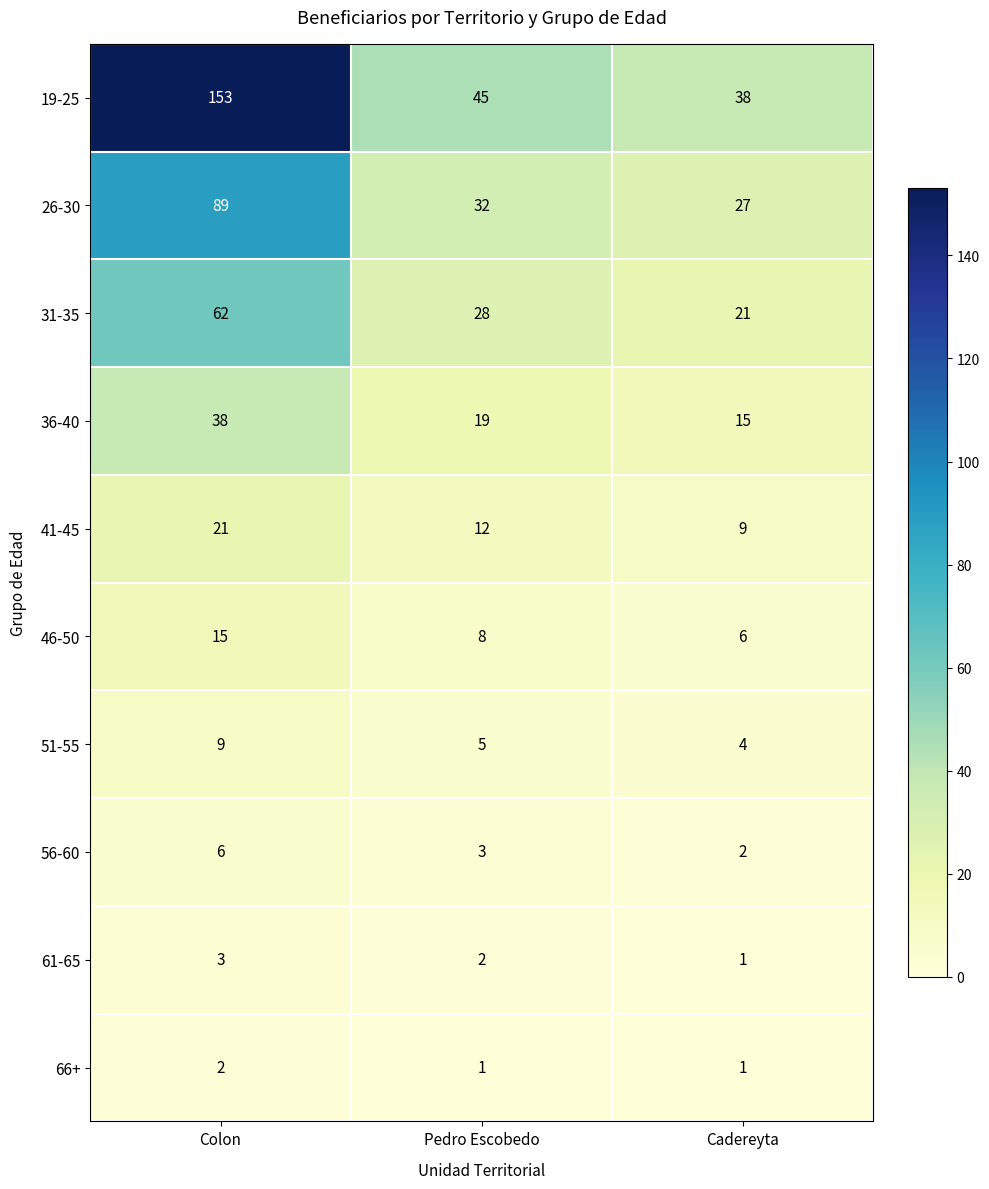

Rank the categories by 41-45 value from highest to lowest.

Colon, Pedro Escobedo, Cadereyta